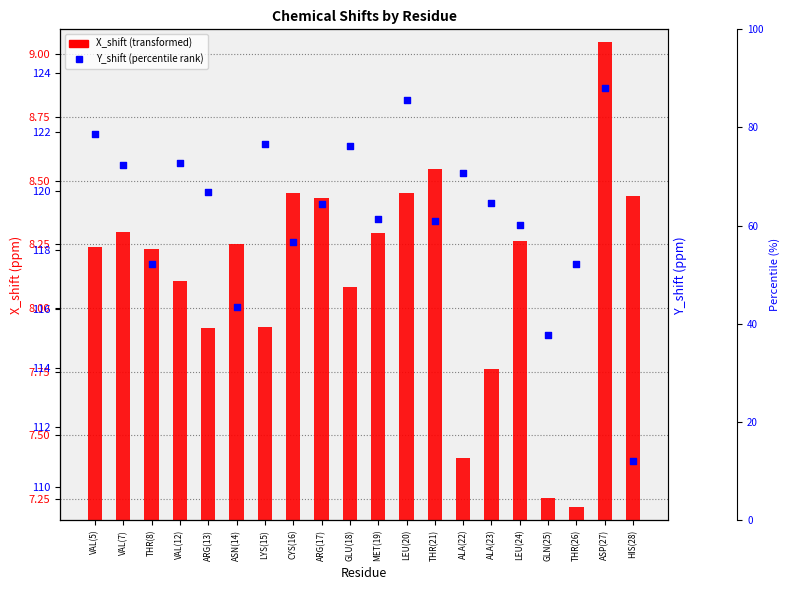

Is the value of X_shift at GLN(25) greater than the value of Y_shift at ALA(23)?

No